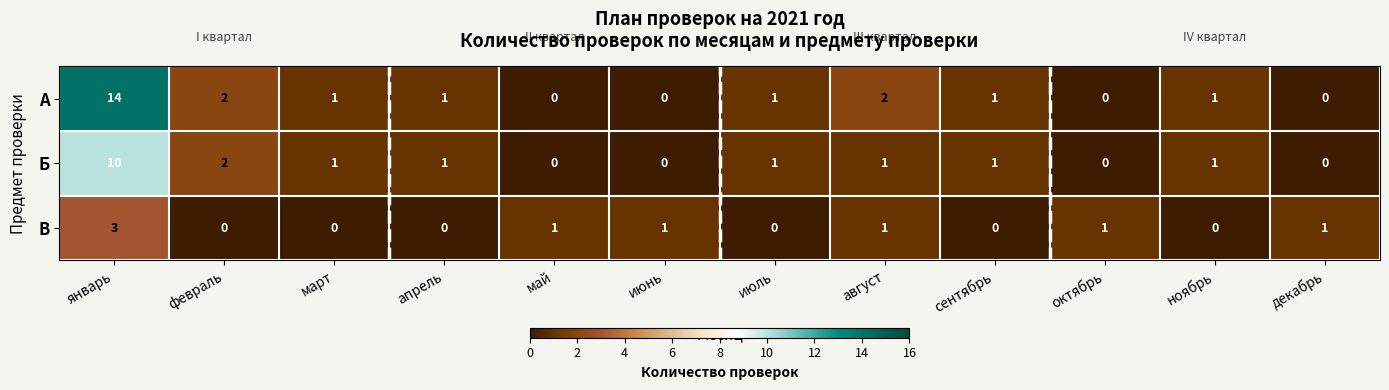

Which series has the largest total across all categories?

А